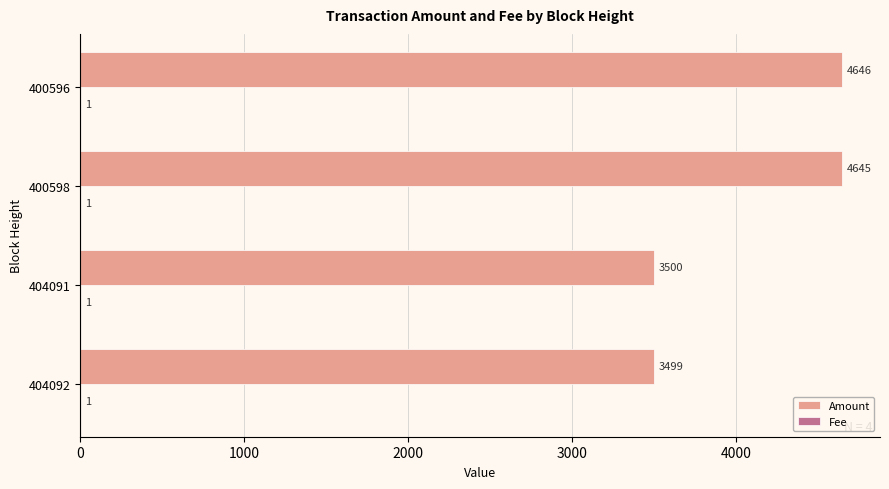

What is the sum of all Amount values?

16290